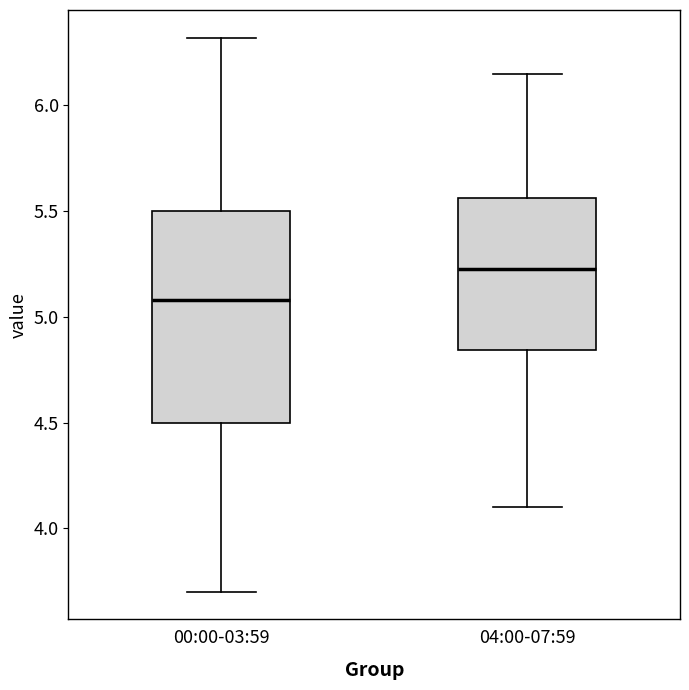

Reading left to right, transcribe this box plot: for each box, give where its median line is, the range the box spans, and where its two whiskers end, as read against the y-axis. The values are not printed on the chart, so give them approximately, as read against the axis.

00:00-03:59: median 5.10, box 4.50 to 5.50, whiskers 3.70 to 6.30
04:00-07:59: median 5.25, box 4.85 to 5.55, whiskers 4.10 to 6.15